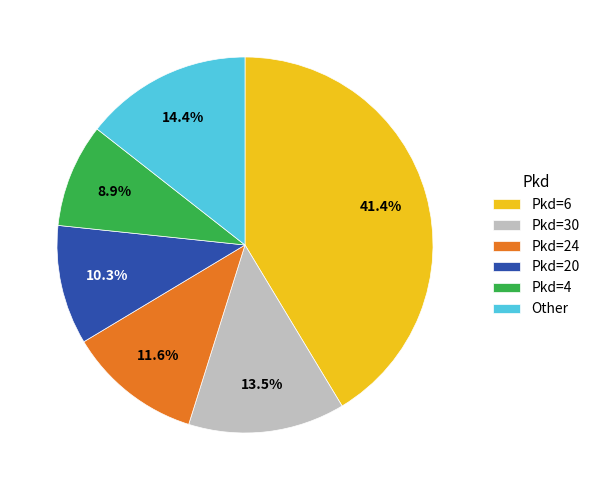

How many slices are in this pie chart?

6